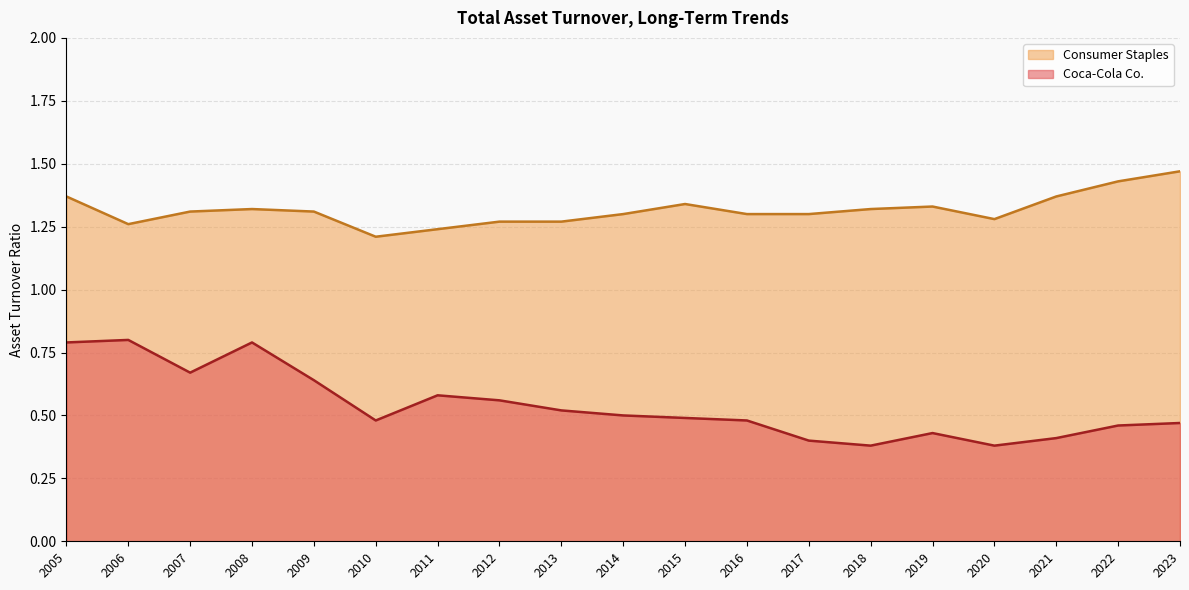

What is the total value across all series at 2014?

1.8